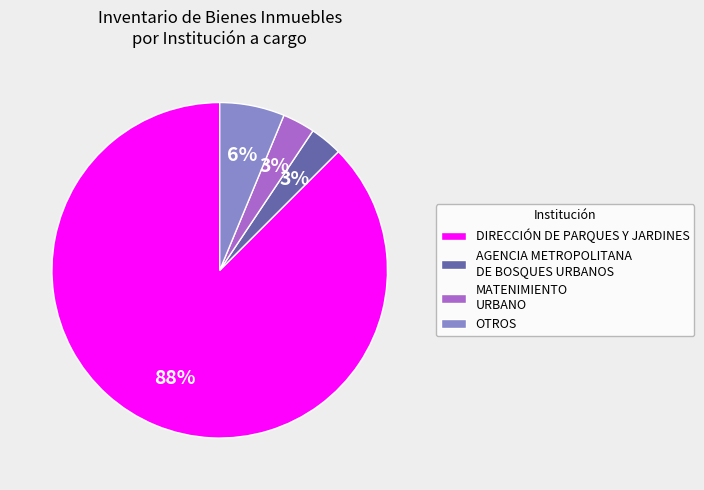

Is there any slice that represents more than half of the pie?

Yes